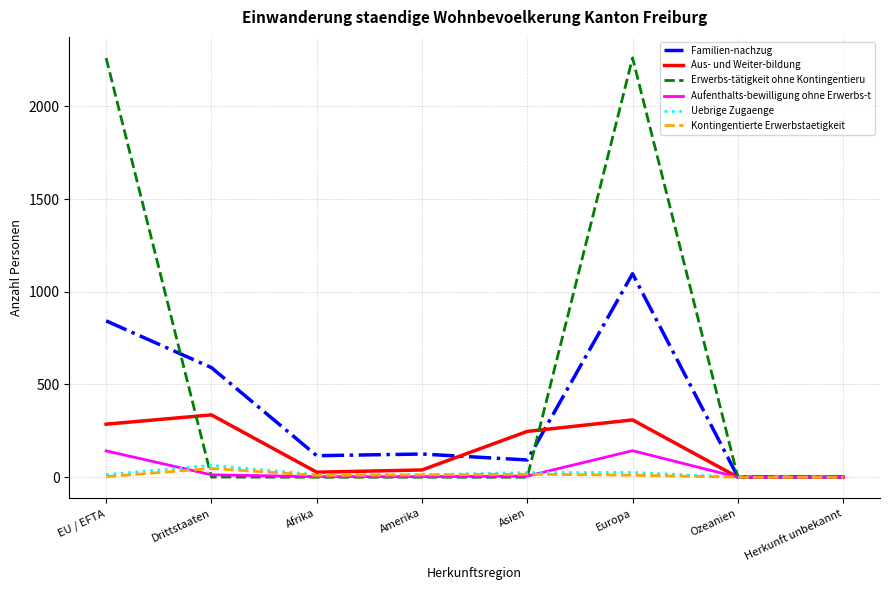

What is the highest value of the Familien-nachzug series?

1097